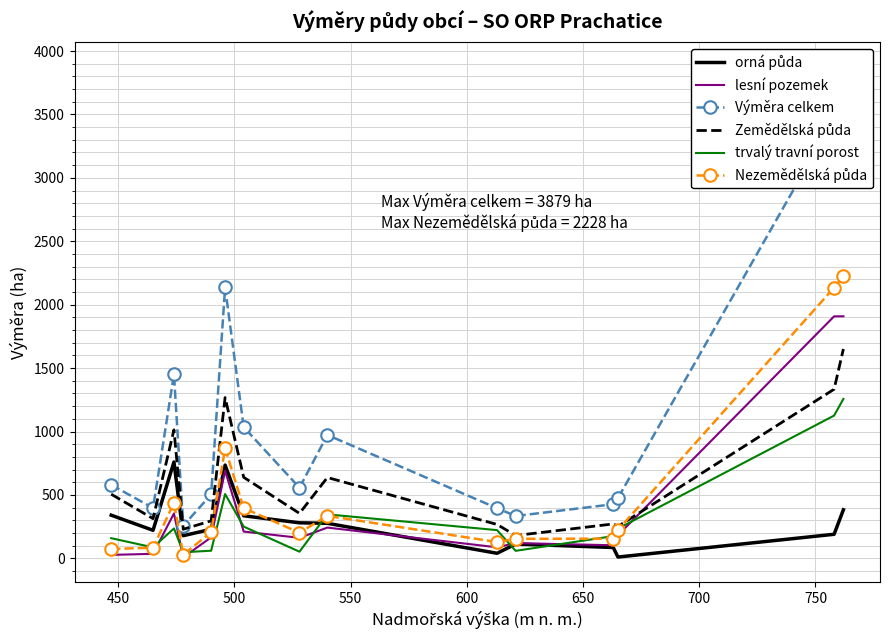

What are all the series names shown in the legend?

orná půda, lesní pozemek, Výměra celkem, Zemědělská půda, trvalý travní porost, Nezemědělská půda